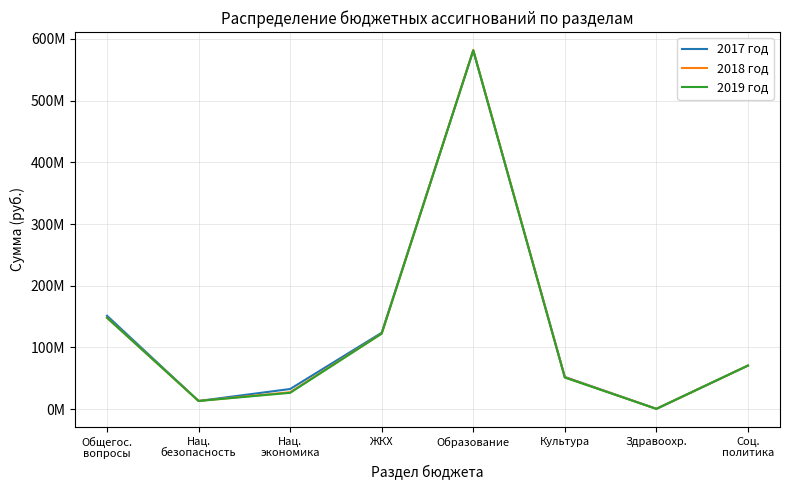

Is this an area chart (filled region under the line)?

No